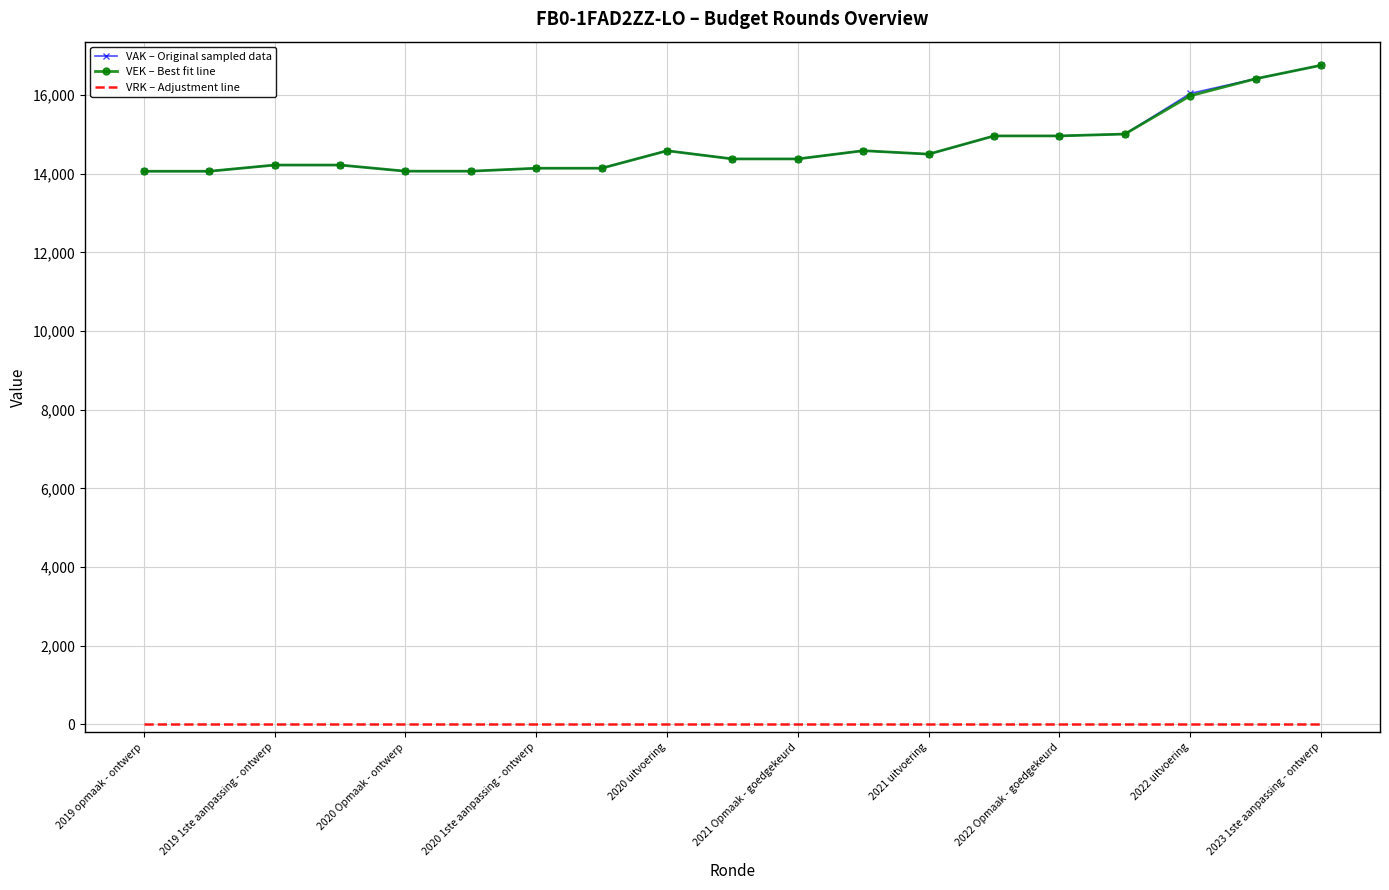

What is the highest value of the VEK – Best fit line series?

16757